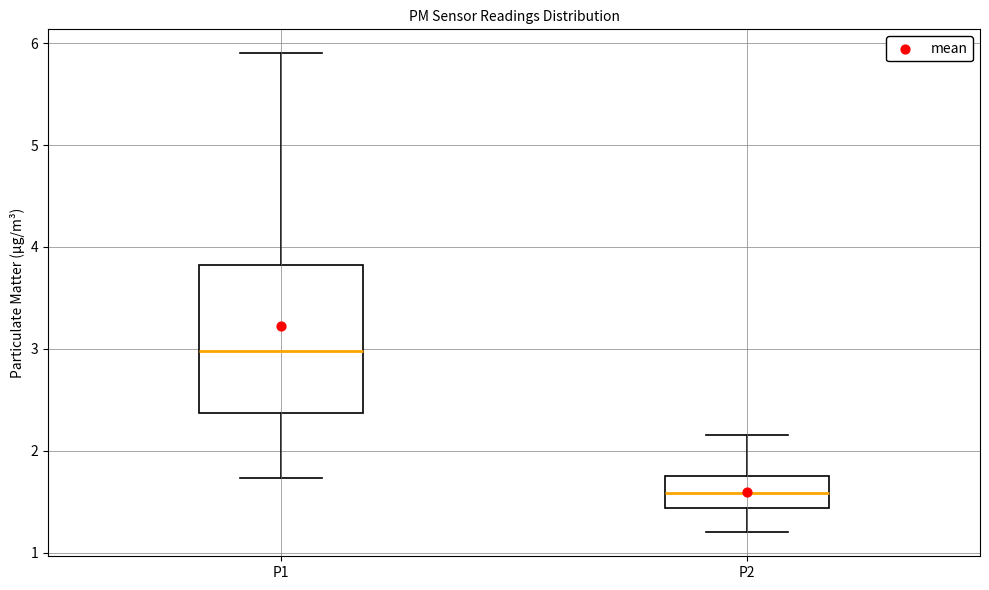

Which box's median line is the lowest?

P2